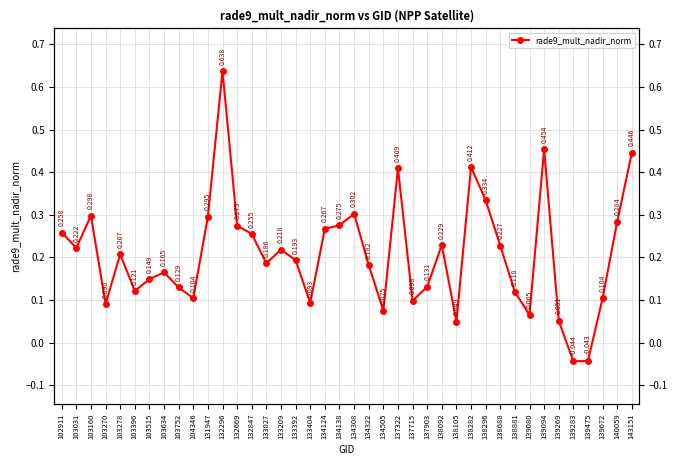

What is the average value?

0.2